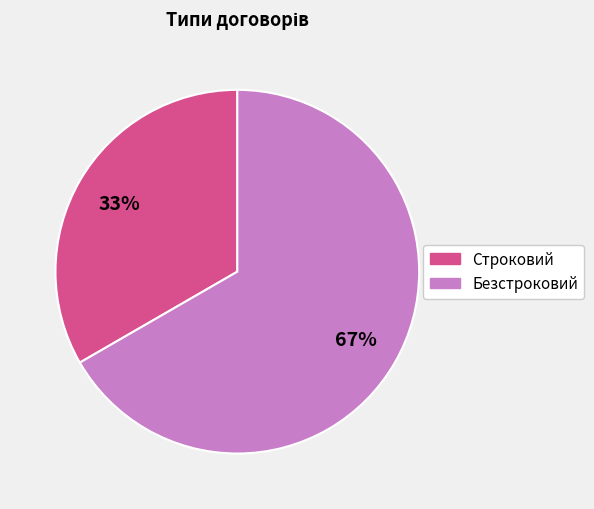

Combined, do Строковий and Безстроковий account for over 50%?

Yes